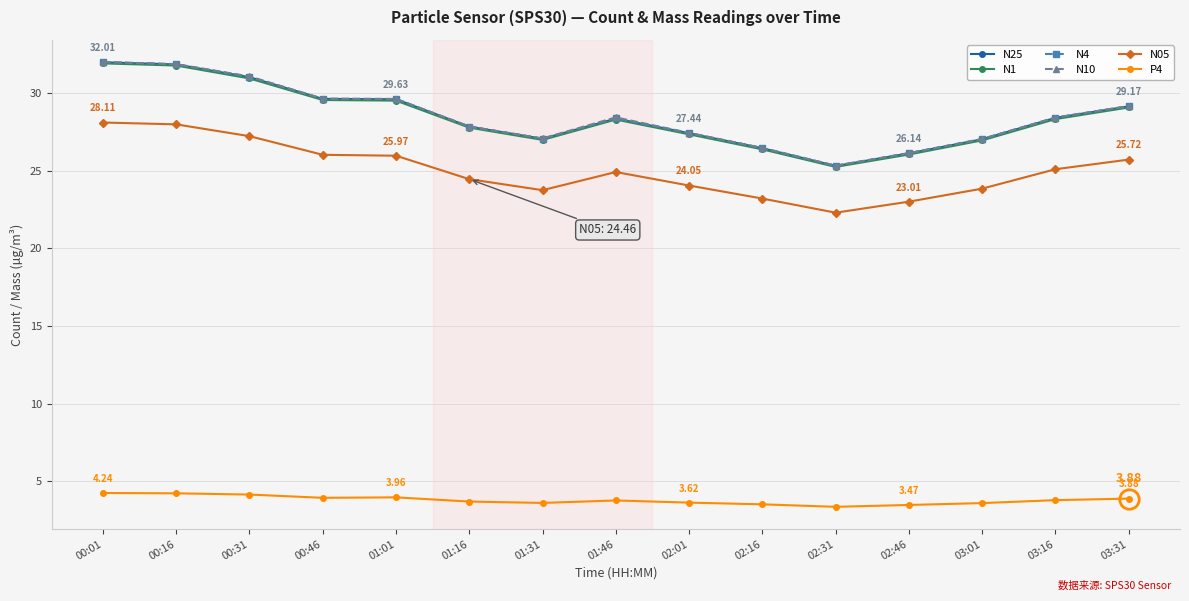

True or false: N05 has more than 0 points higher than both neighbors.

True